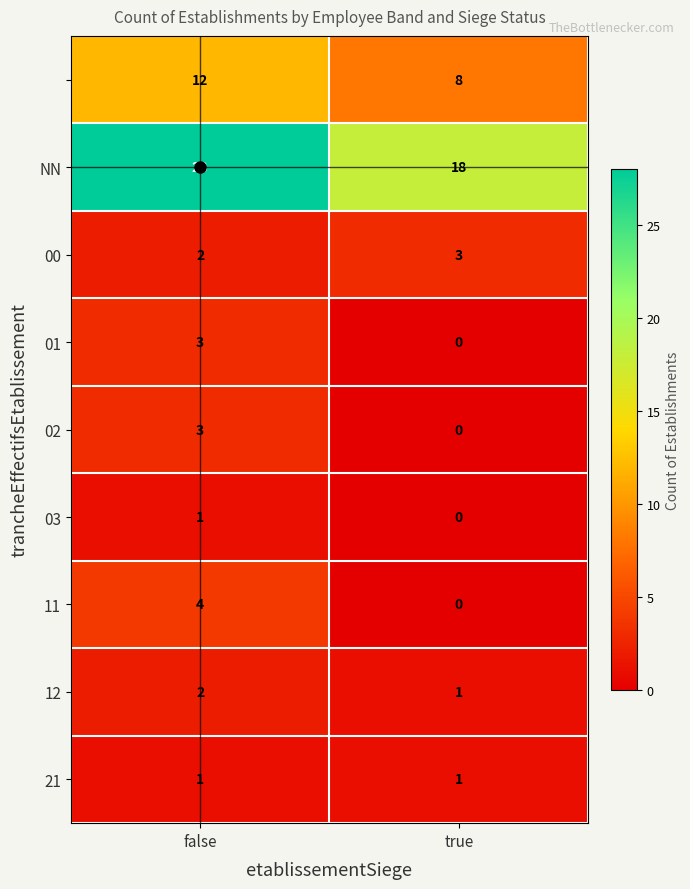

How many categories are shown in the chart?

2